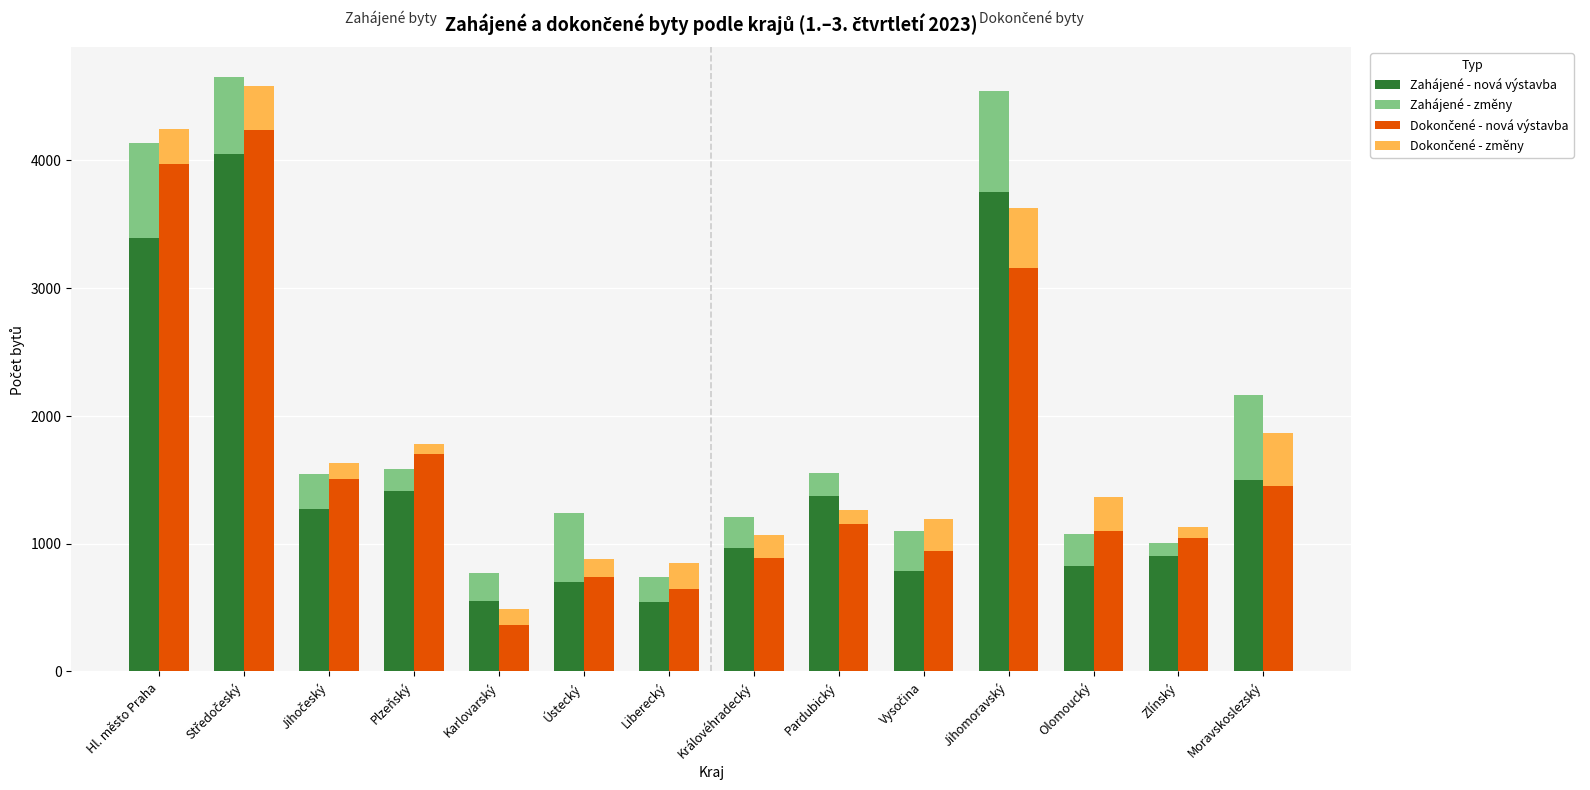

What is the value of the Dokončené - změny bar at the 4th from the left?

80